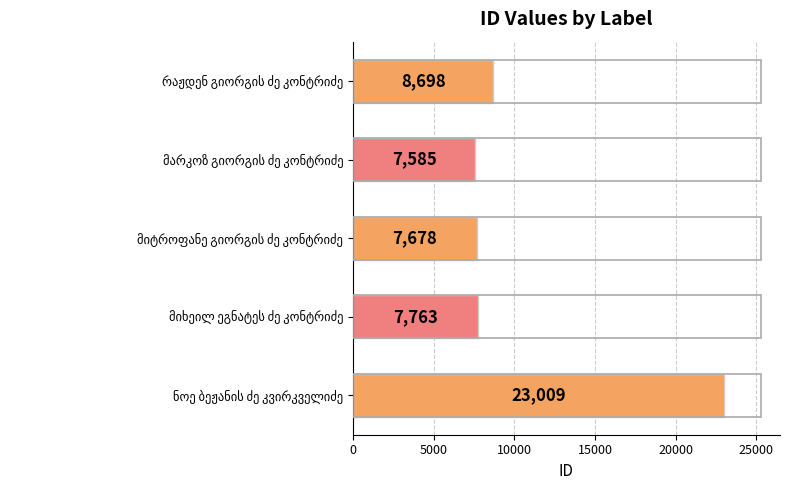

Reading top to bottom, what are all the values shown in this chart?

8698	7585	7678	7763	23009